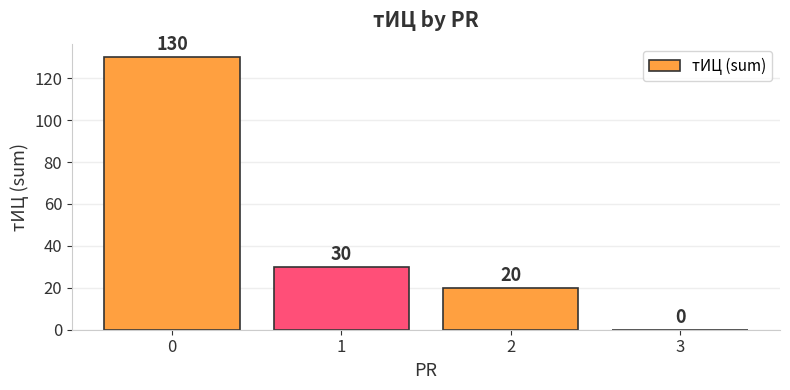

What is the change in value from 1 to 3?

-30